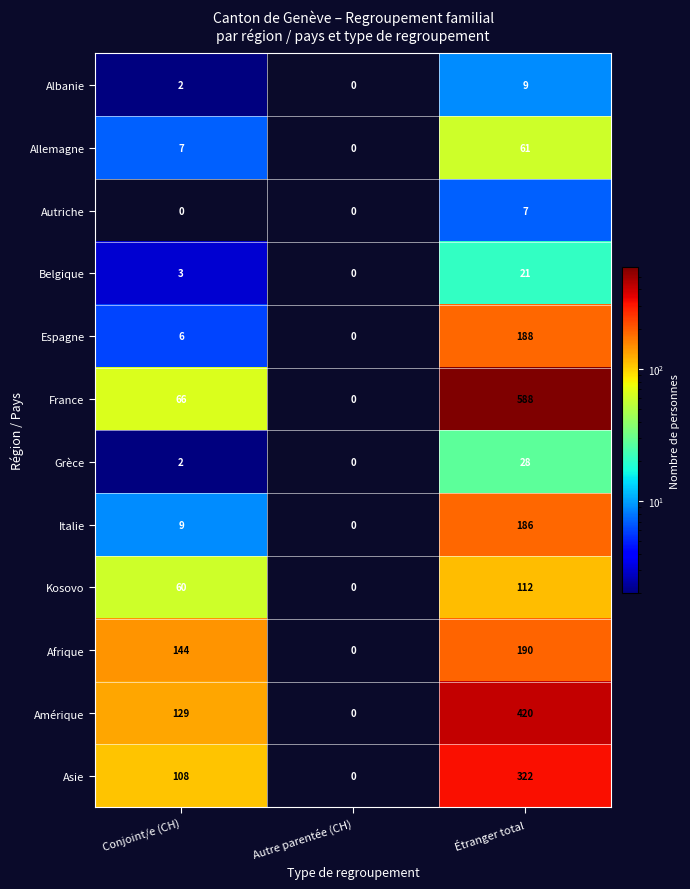

How many values in the France series are below 66?

1